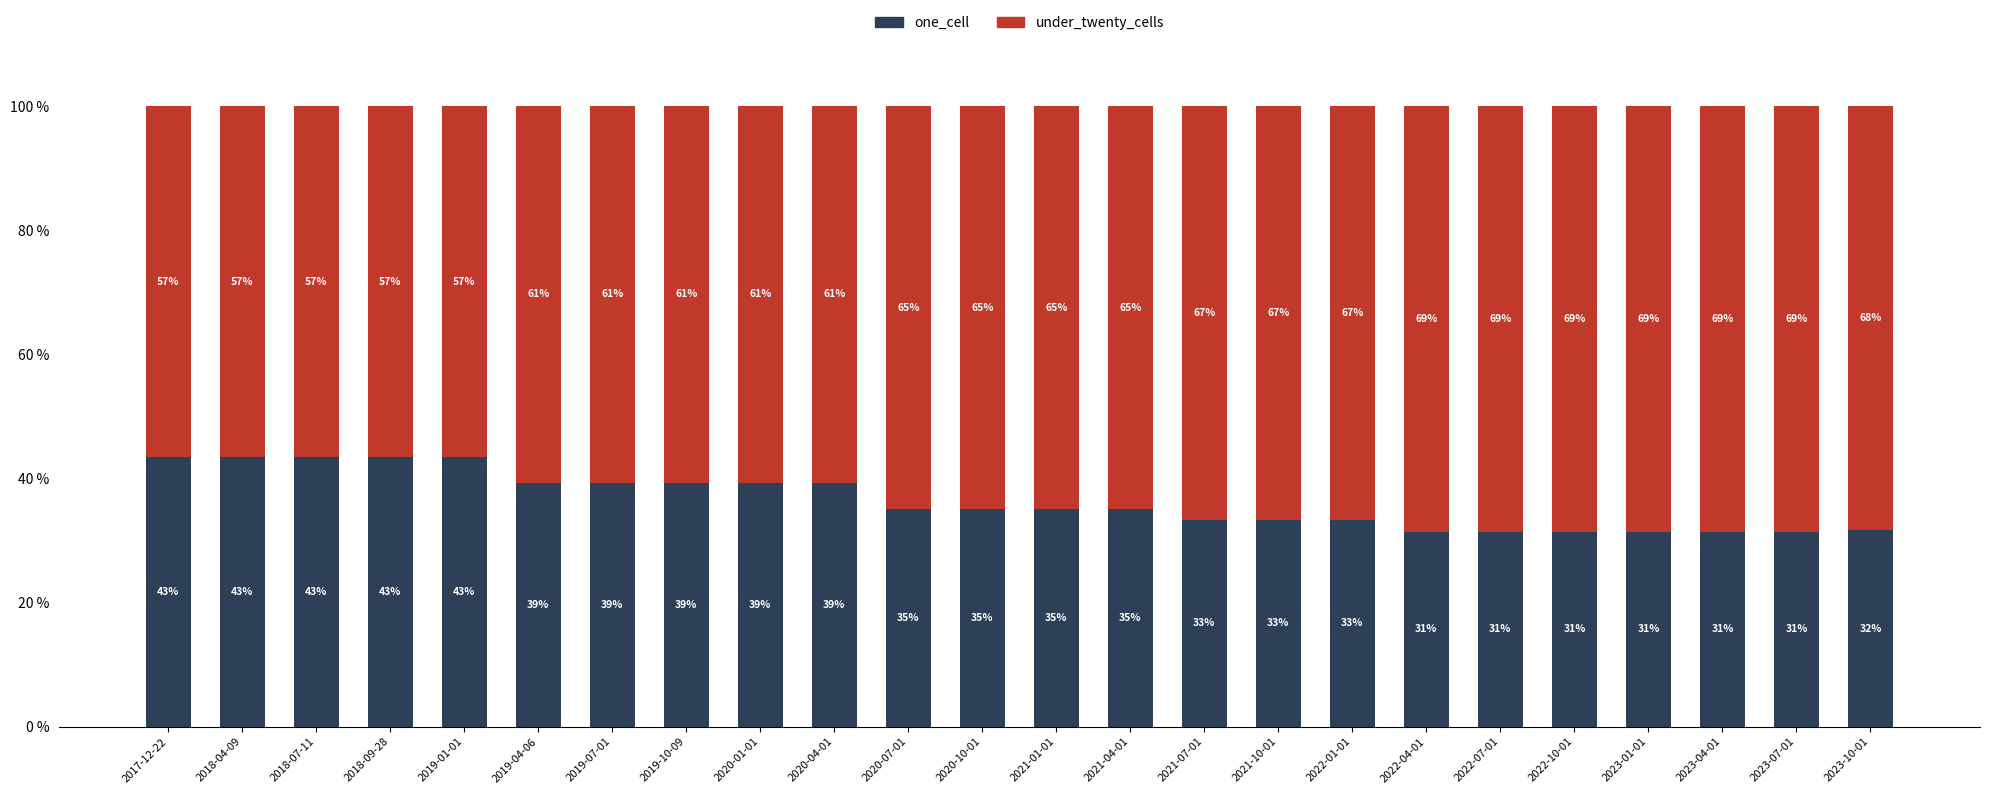

Does the chart contain stacked bars?

Yes